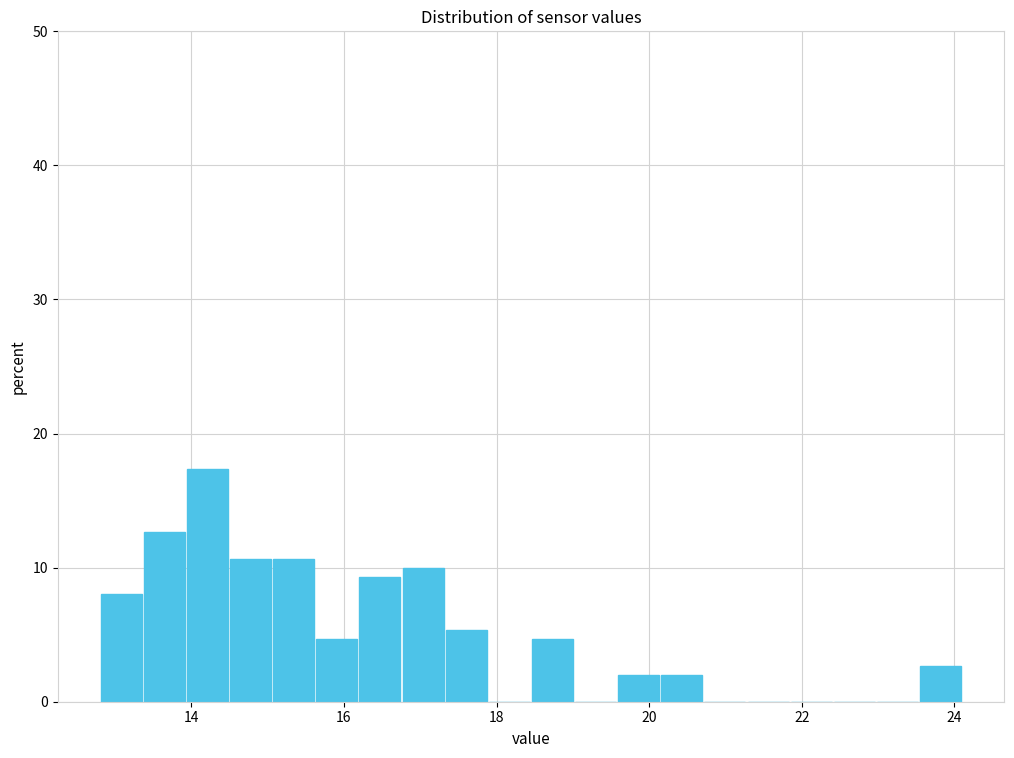

Around what value on the x-axis is the tallest bar? Give the approximate position of its centre, as read against the axis.

14.2